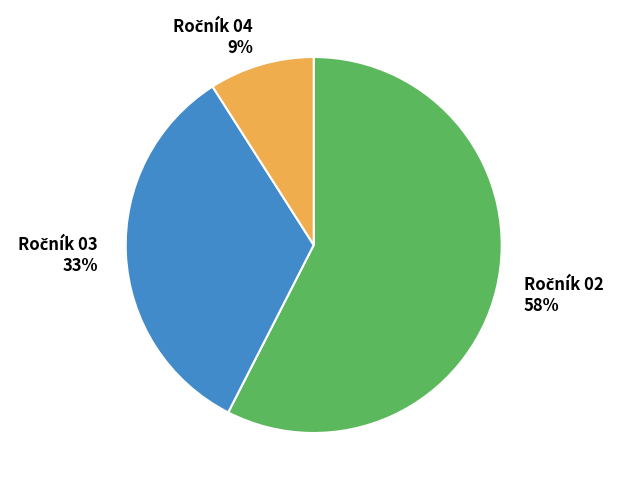

Does any single category account for the majority?

Yes